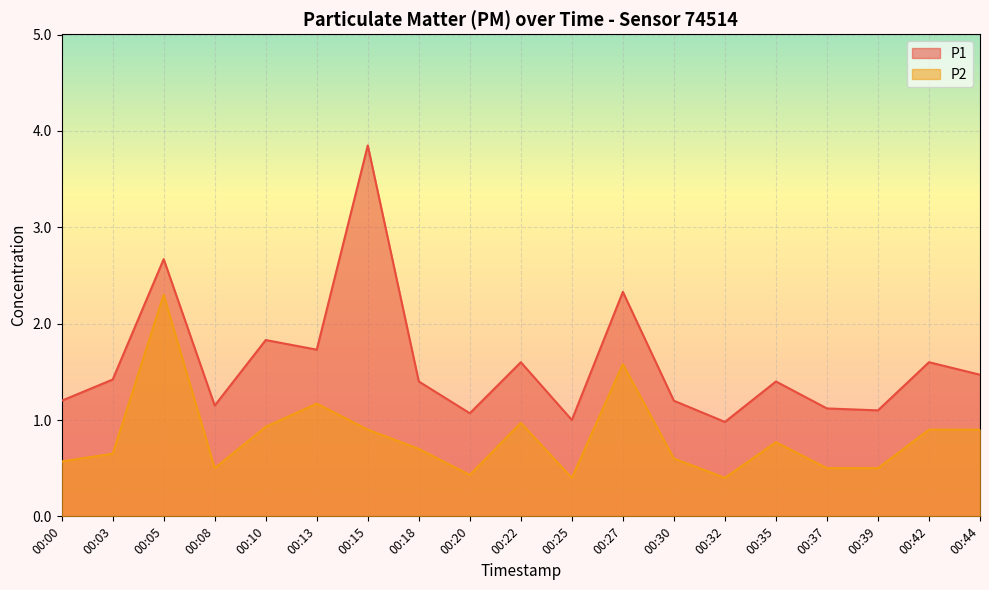

Reading left to right, what are all the values shown in this chart?

P1: 1.2	1.4	2.7	1.1	1.8	1.7	3.9	1.4	1.1	1.6	1.0	2.3	1.2	1.0	1.4	1.1	1.1	1.6	1.5
P2: 0.6	0.7	2.3	0.5	0.9	1.2	0.9	0.7	0.4	1.0	0.4	1.6	0.6	0.4	0.8	0.5	0.5	0.9	0.9